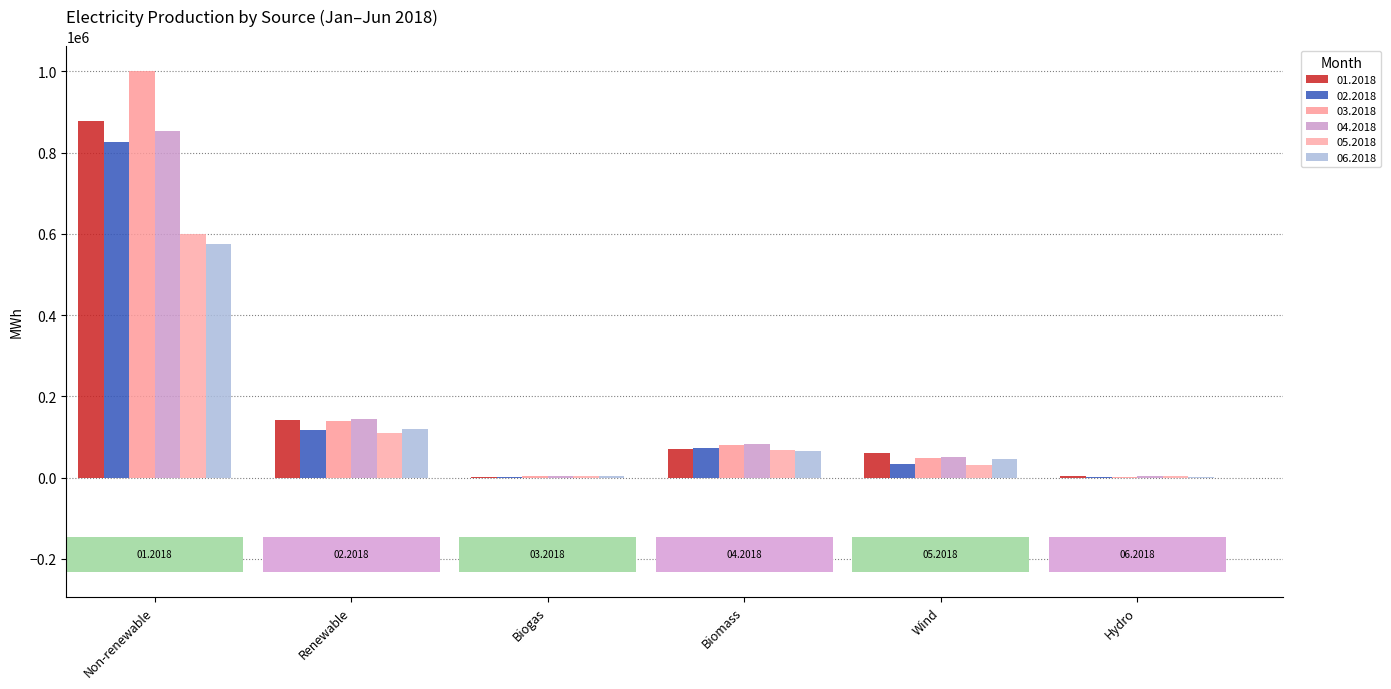

At how many categories does at least one series exceed 800561?

1